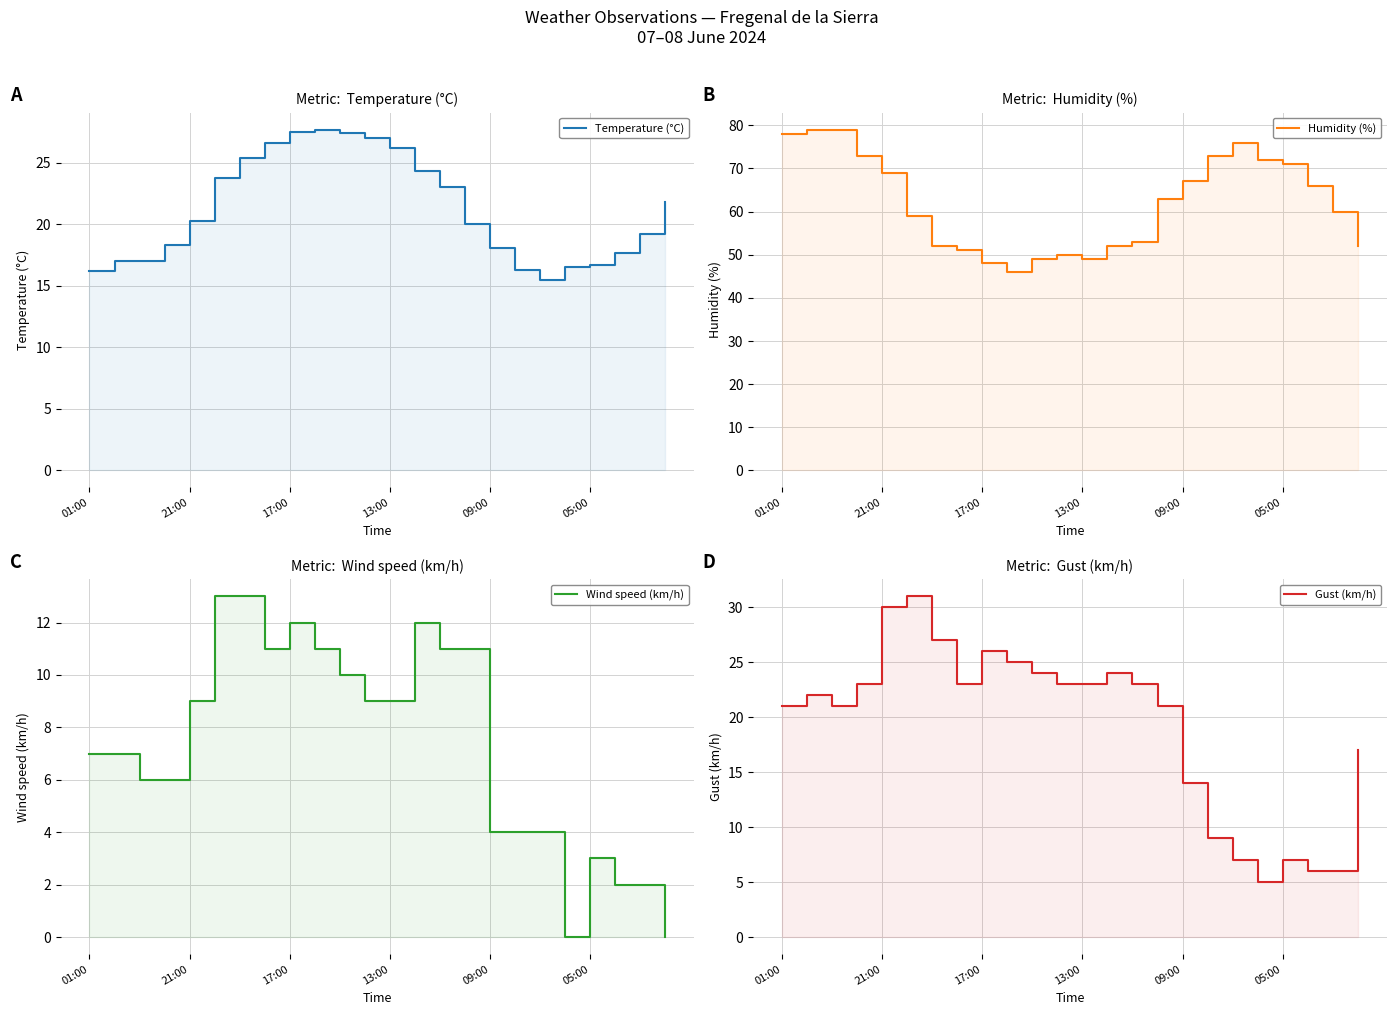

True or false: Temperature (°C) and Wind speed (km/h) intersect in this chart.

False